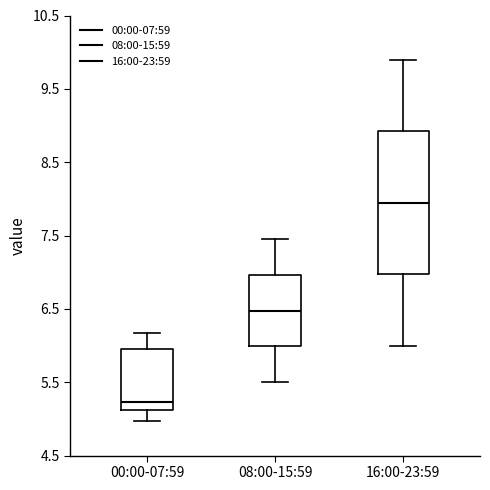

Reading left to right, read every box against the y-axis: the position of its median line, the range the box covers, and the ends of its whiskers. The values are not printed on the chart, so give them approximately, as read against the axis.

00:00-07:59: median 5.2, box 5.1 to 6.0, whiskers 5.0 to 6.2
08:00-15:59: median 6.5, box 6.0 to 7.0, whiskers 5.5 to 7.5
16:00-23:59: median 8.0, box 7.0 to 8.9, whiskers 6.0 to 9.9